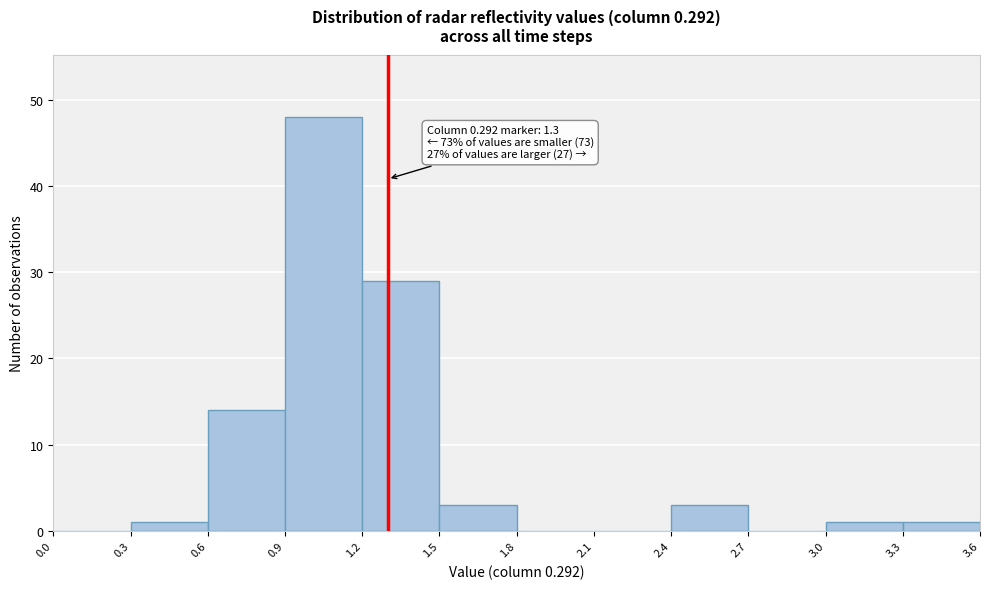

Which range on the x-axis has the tallest bar?

0.9 to 1.2